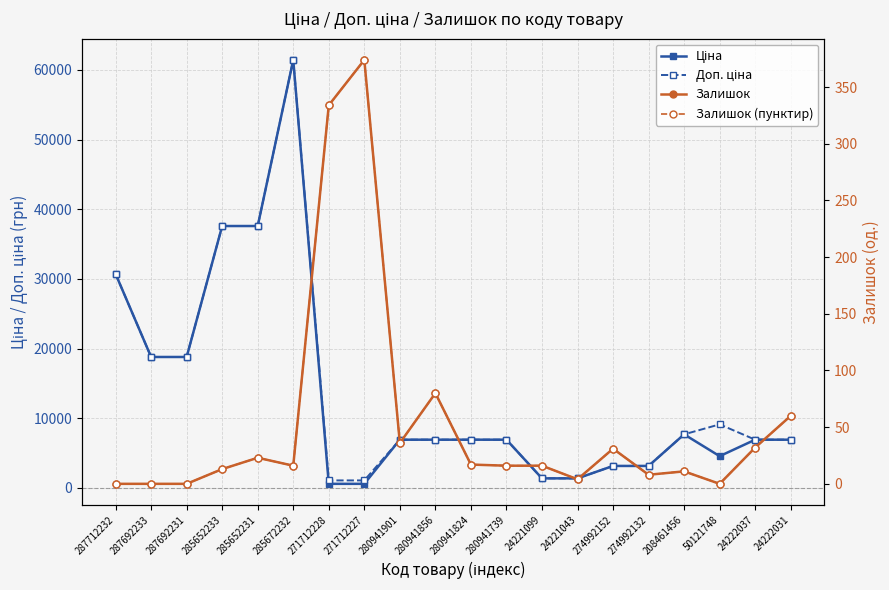

What is the label of the 11th point from the right?

280941856